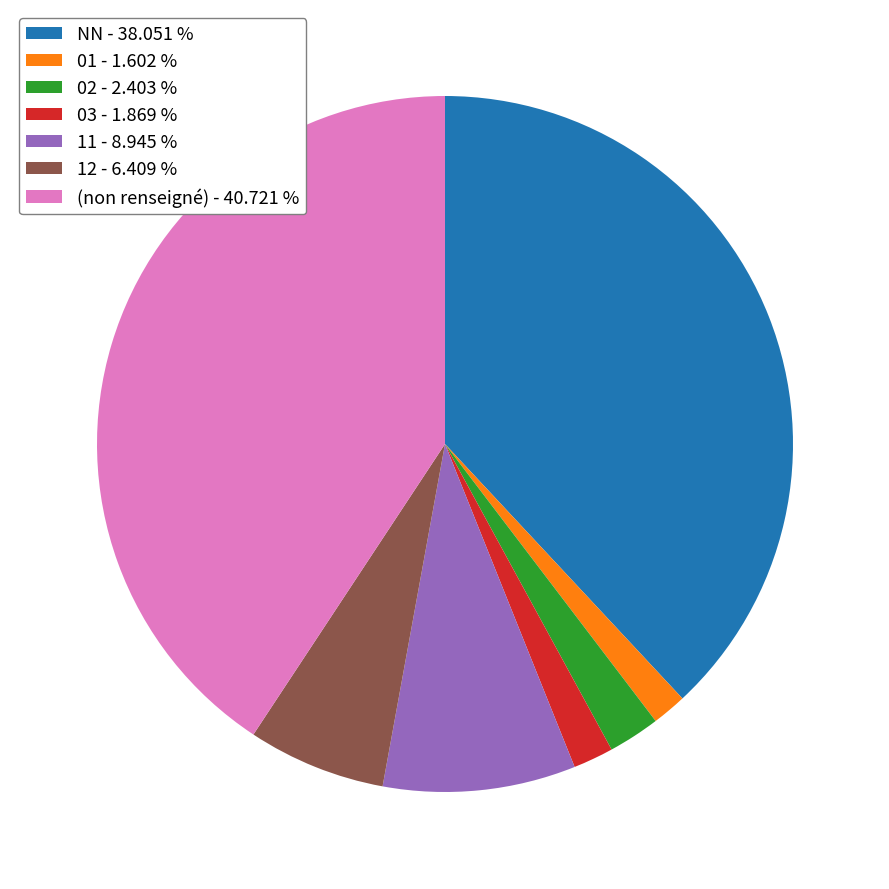

Does any single category account for the majority?

No